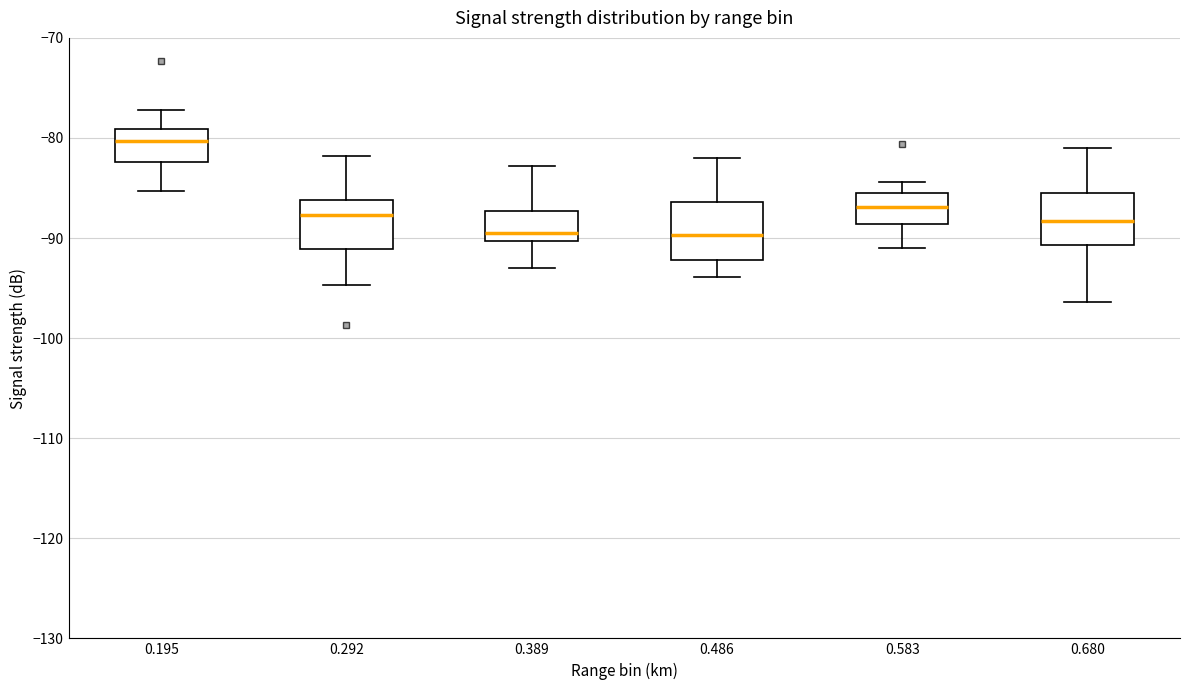

Reading left to right, read every box against the y-axis: the position of its median line, the range the box covers, and the ends of its whiskers. The values are not printed on the chart, so give them approximately, as read against the axis.

0.195: median -80, box -82 to -79, whiskers -85 to -77
0.292: median -88, box -91 to -86, whiskers -95 to -82
0.389: median -89, box -90 to -87, whiskers -93 to -83
0.486: median -90, box -92 to -86, whiskers -94 to -82
0.583: median -87, box -89 to -85, whiskers -91 to -84
0.680: median -88, box -91 to -85, whiskers -96 to -81